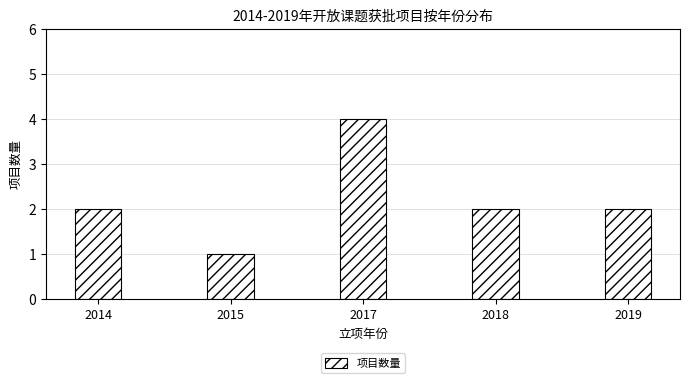

How many distinct data groups are displayed?

1